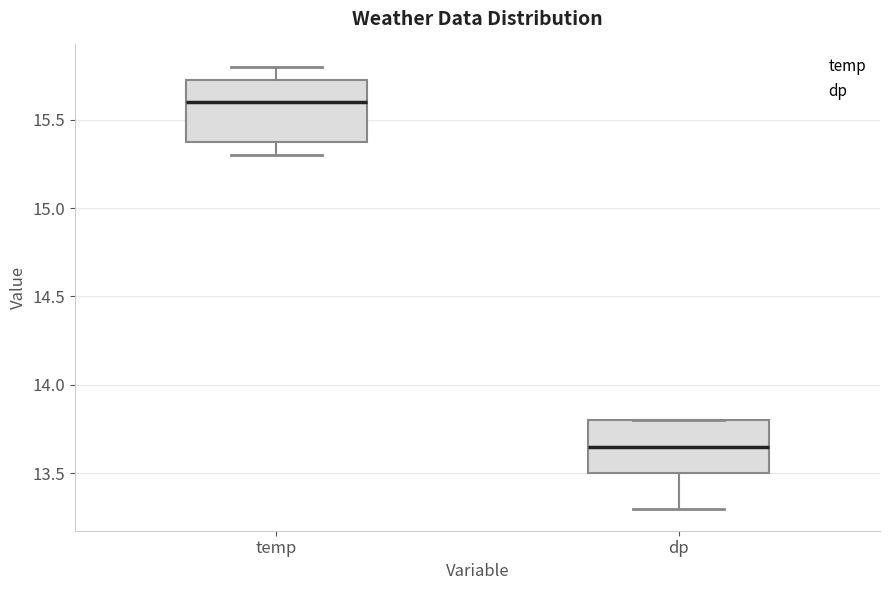

Reading left to right, transcribe this box plot: for each box, give where its median line is, the range the box spans, and where its two whiskers end, as read against the y-axis. The values are not printed on the chart, so give them approximately, as read against the axis.

temp: median 15.60, box 15.40 to 15.75, whiskers 15.30 to 15.80
dp: median 13.65, box 13.50 to 13.80, whiskers 13.30 to 13.80